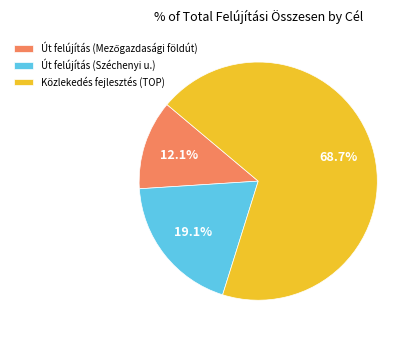

What portion of the pie excludes Út felújítás (Széchenyi u.)?

80.9%